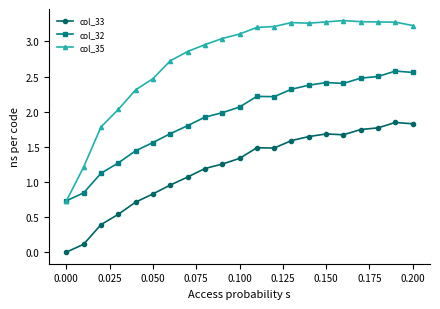

True or false: col_32 and col_33 cross at least once.

False